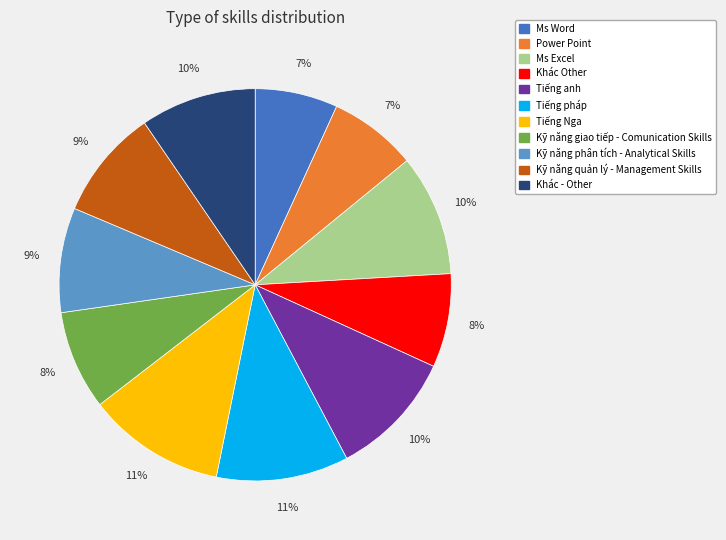

To the nearest percent, what portion does Tiếng anh represent?

10%